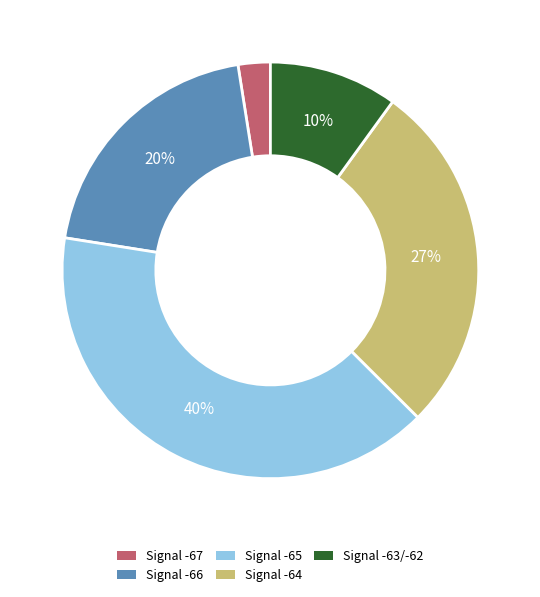

Is it true that Signal -64 is 21% of the pie?

False